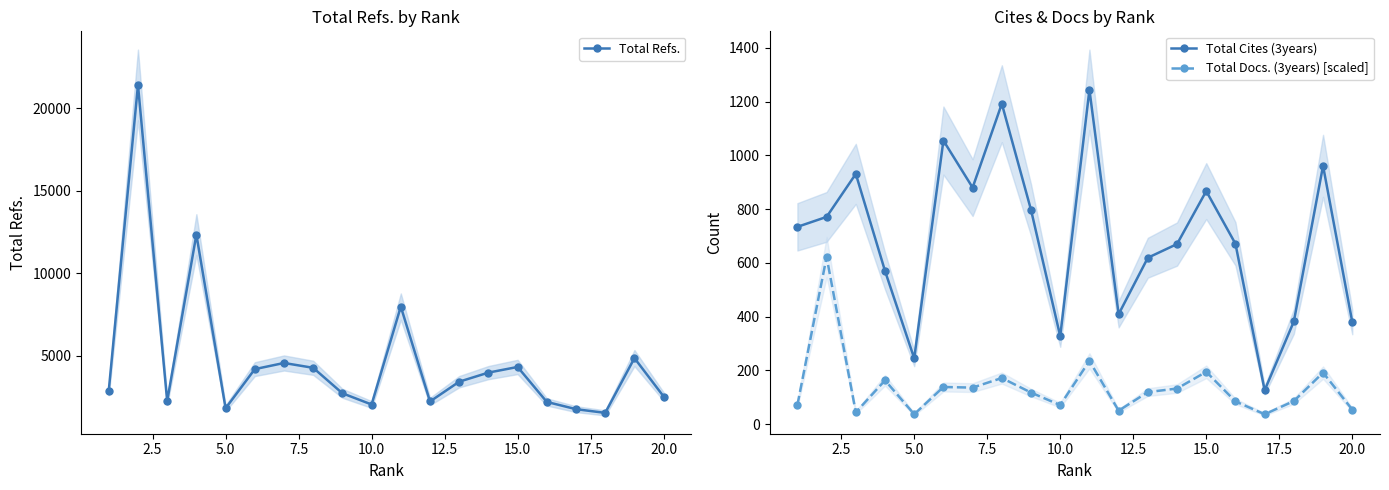

The value of Total Refs. at 10.0 is 1216. True or false?

False